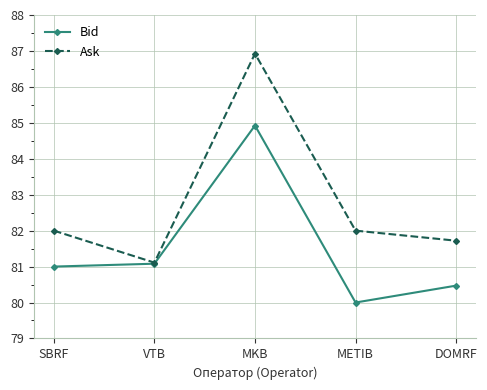

Reading left to right, what are all the values shown in this chart?

Bid: 81.0	81.1	84.9	80.0	80.5
Ask: 82.0	81.1	86.9	82.0	81.7